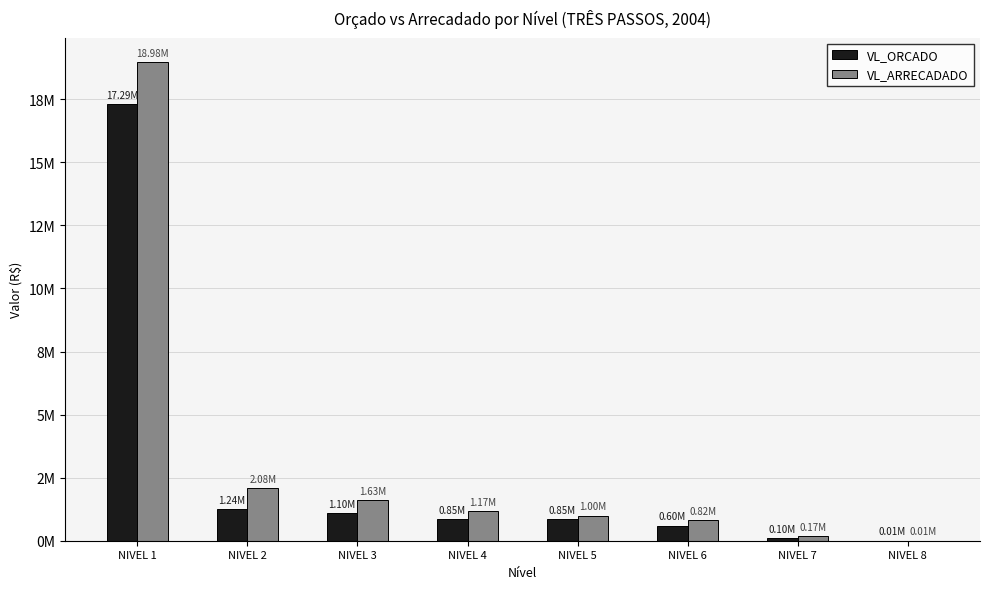

What is the value of the VL_ORCADO bar at the 6th from the left?

600000.0